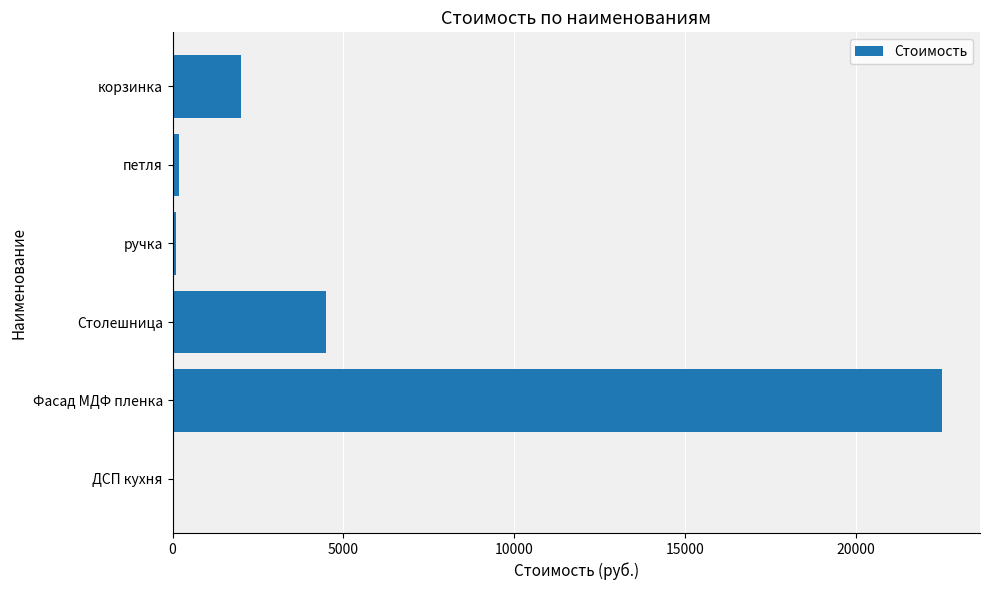

At which label is the value closest to 11250?

Столешница